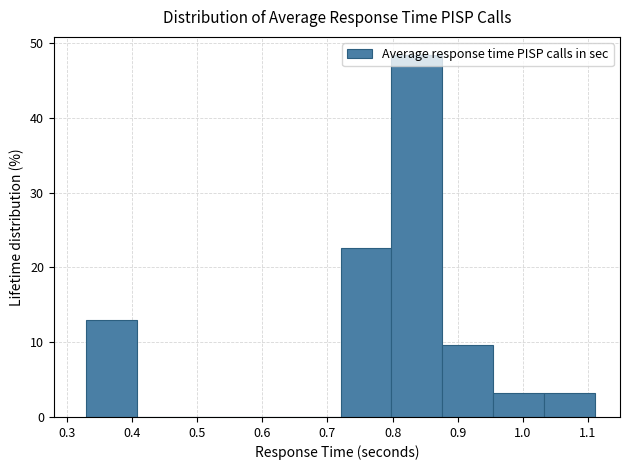

Over which range of the x-axis is the bar tallest?

0.798 to 0.876